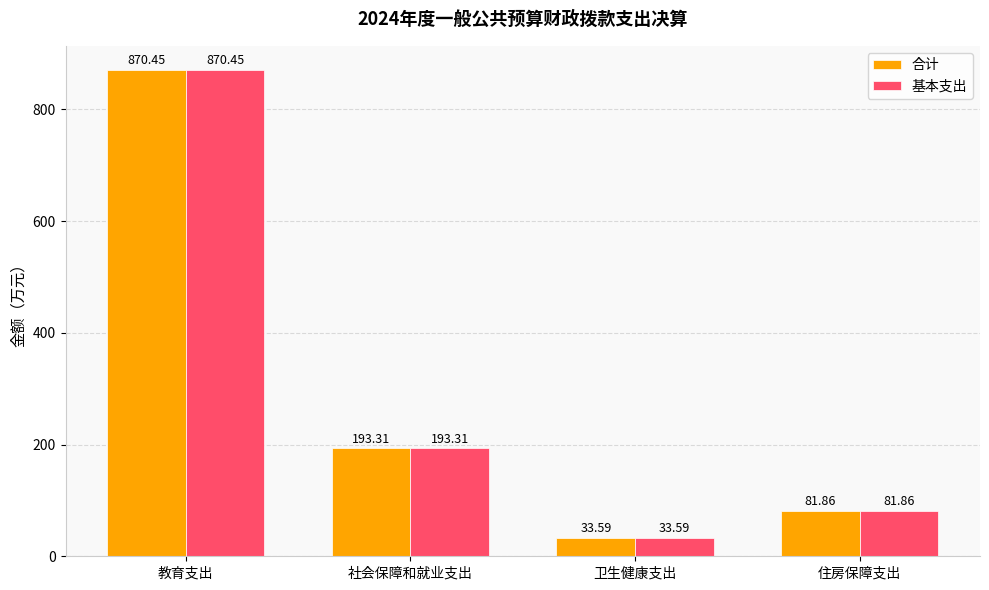

Is it true that 合计 equals 193.3 at 社会保障和就业支出?

True